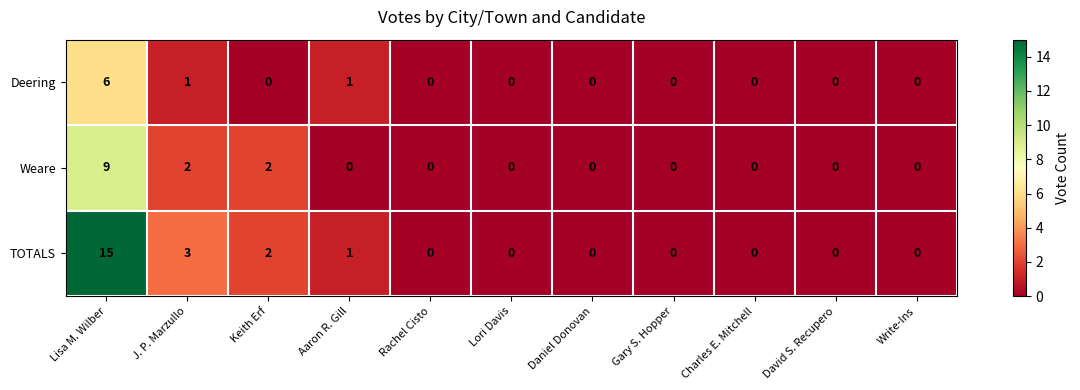

The Weare series shows 5 at David S. Recupero. True or false?

False